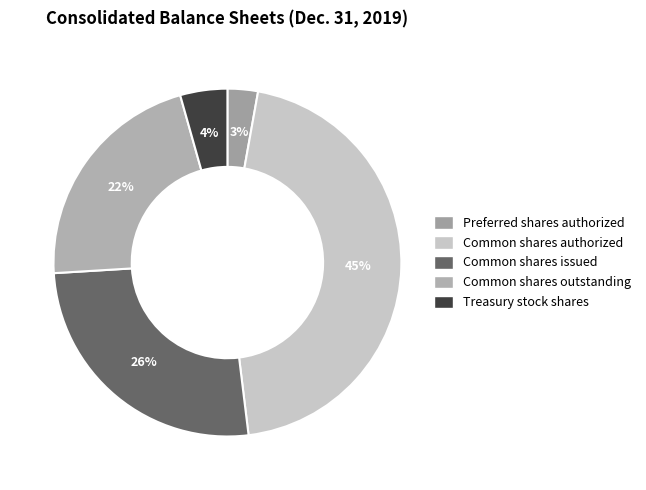

What is the largest slice in the pie chart?

Common shares authorized